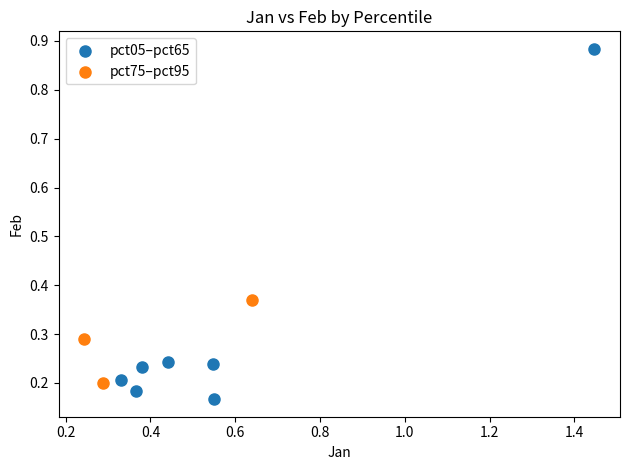

Which series contains the lowest Y value?

pct05–pct65